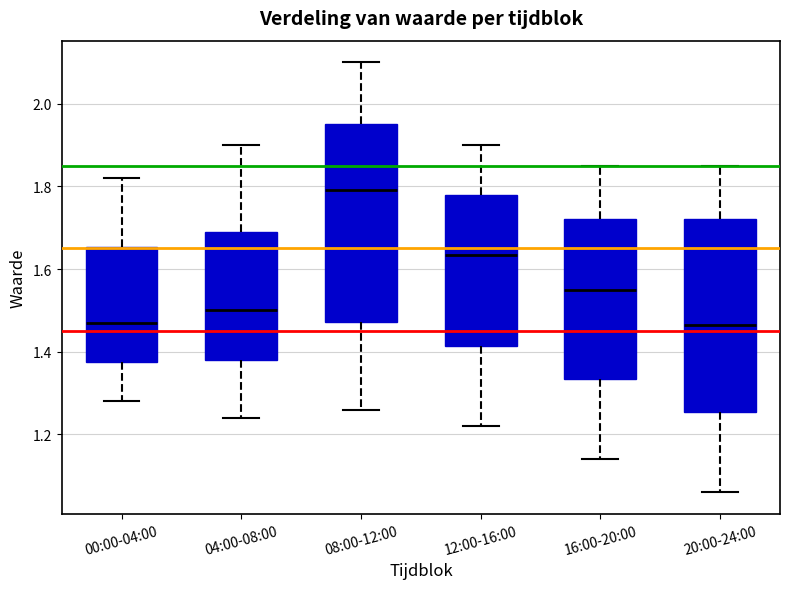

Reading left to right, read every box against the y-axis: the position of its median line, the range the box covers, and the ends of its whiskers. The values are not printed on the chart, so give them approximately, as read against the axis.

00:00-04:00: median 1.48, box 1.38 to 1.66, whiskers 1.28 to 1.82
04:00-08:00: median 1.50, box 1.38 to 1.70, whiskers 1.24 to 1.90
08:00-12:00: median 1.80, box 1.48 to 1.96, whiskers 1.26 to 2.10
12:00-16:00: median 1.64, box 1.42 to 1.78, whiskers 1.22 to 1.90
16:00-20:00: median 1.56, box 1.34 to 1.72, whiskers 1.14 to 1.86
20:00-24:00: median 1.46, box 1.26 to 1.72, whiskers 1.06 to 1.86